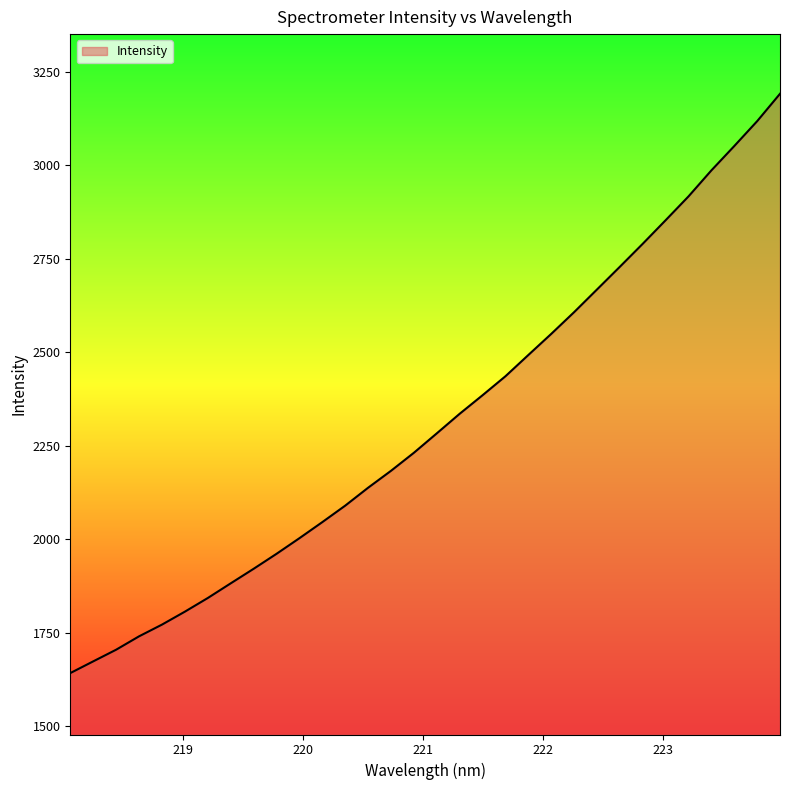

What is the smallest value displayed?

1642.3